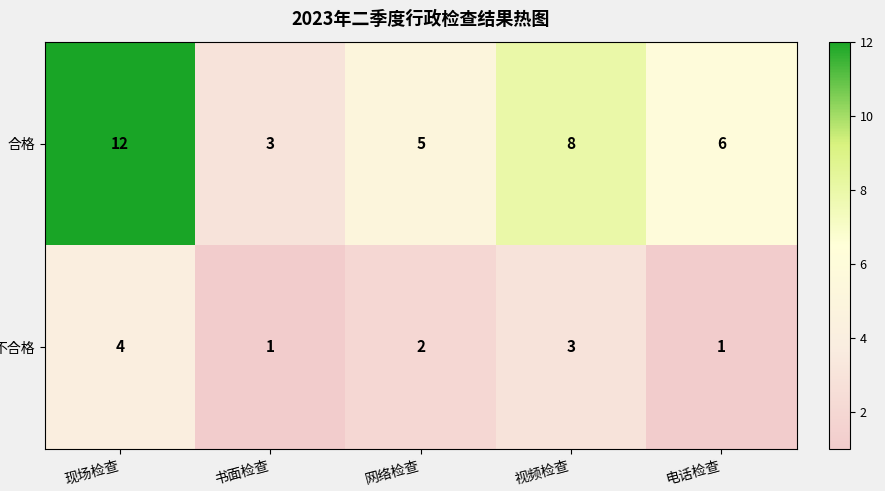

Is it true that 合格 equals 9 at 网络检查?

False